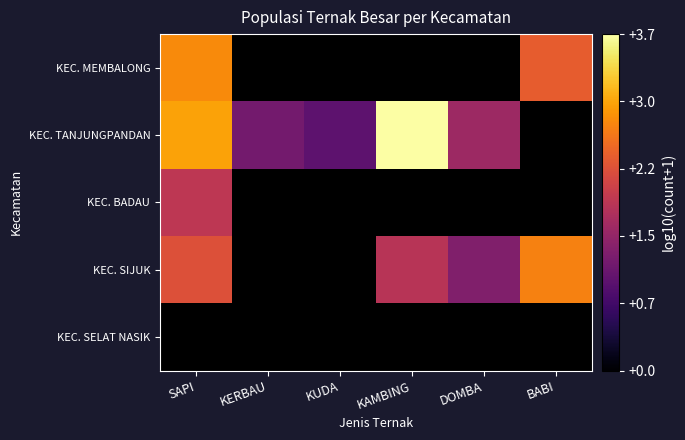

How many data points does each series have?

6